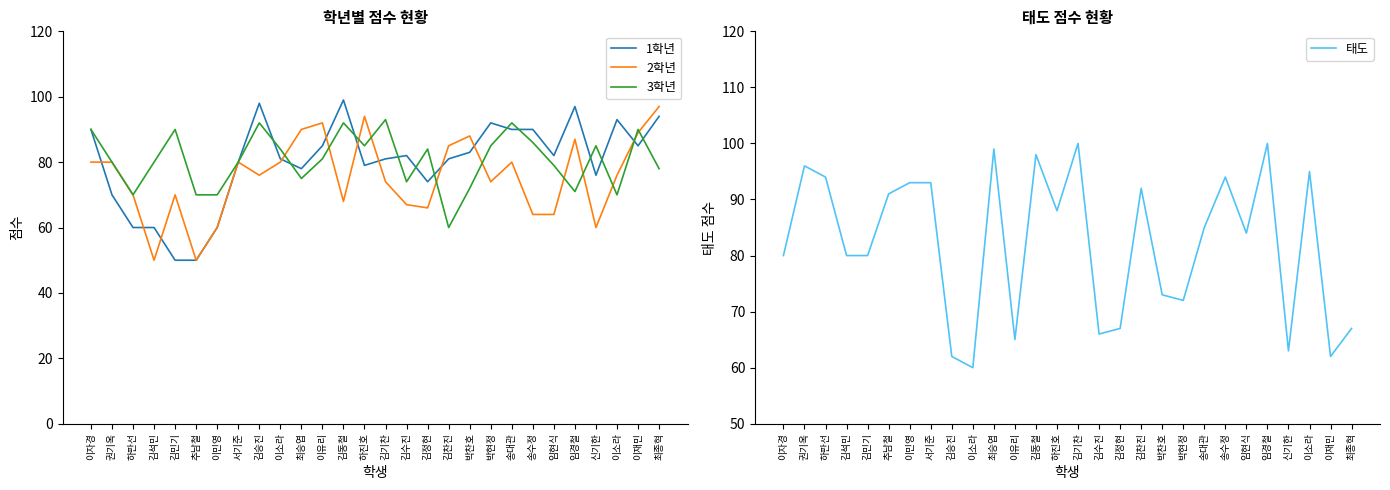

Rank the categories by 1학년 value from highest to lowest.

김동철, 김승진, 임경철, 최종혁, 이소라, 박현정, 이자경, 송대관, 송수정, 이유리, 이재민, 박찬호, 김수진, 임현식, 이소라, 김기찬, 김찬진, 서기준, 하진호, 최승엽, 신기한, 김정현, 권기옥, 하판선, 김석민, 이민영, 김민기, 추남철